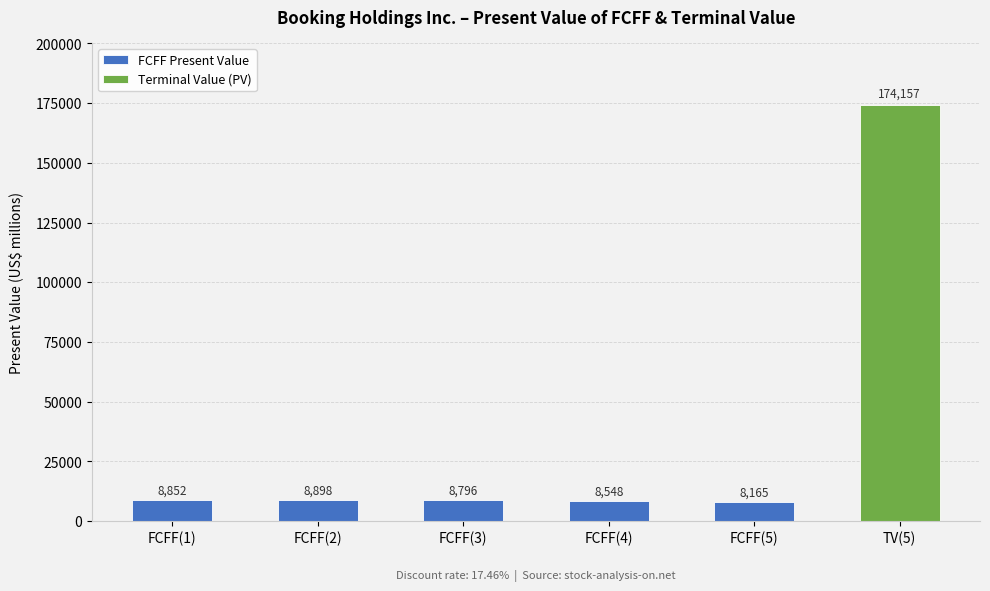

How many data points in FCFF Present Value are above 8796?

2